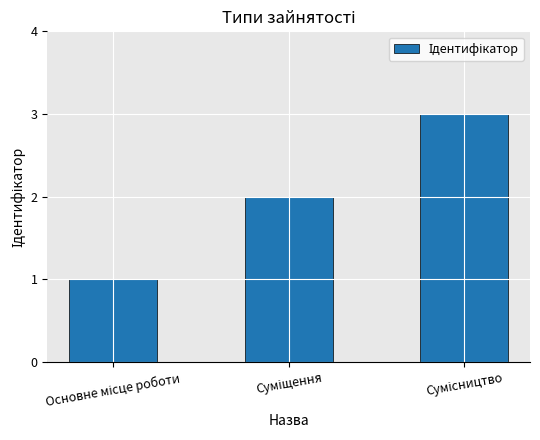

How many data points does each series have?

3